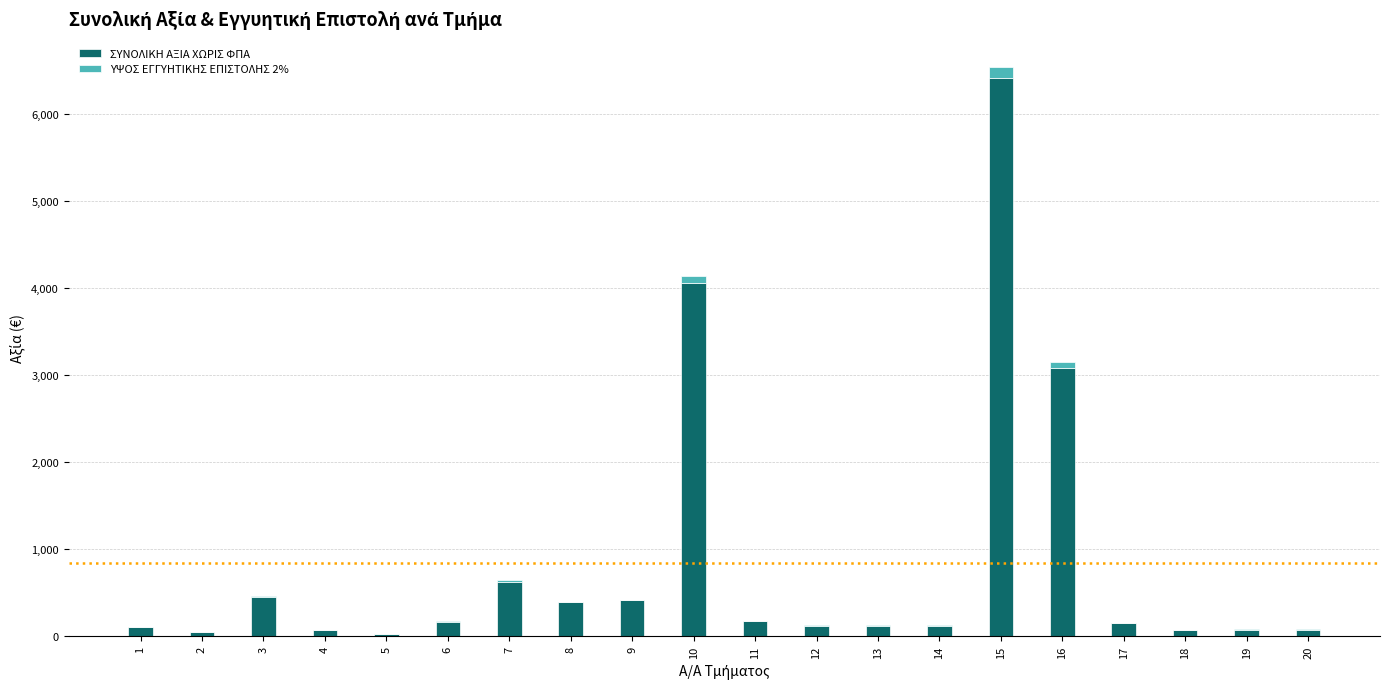

What is the maximum value for ΣΥΝΟΛΙΚΗ ΑΞΙΑ ΧΩΡΙΣ ΦΠΑ?

6410.6